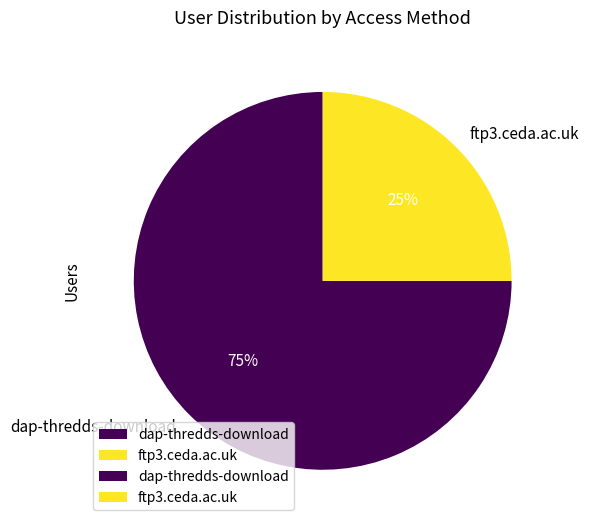

To the nearest percent, what percentage of the pie is ftp3.ceda.ac.uk?

25%